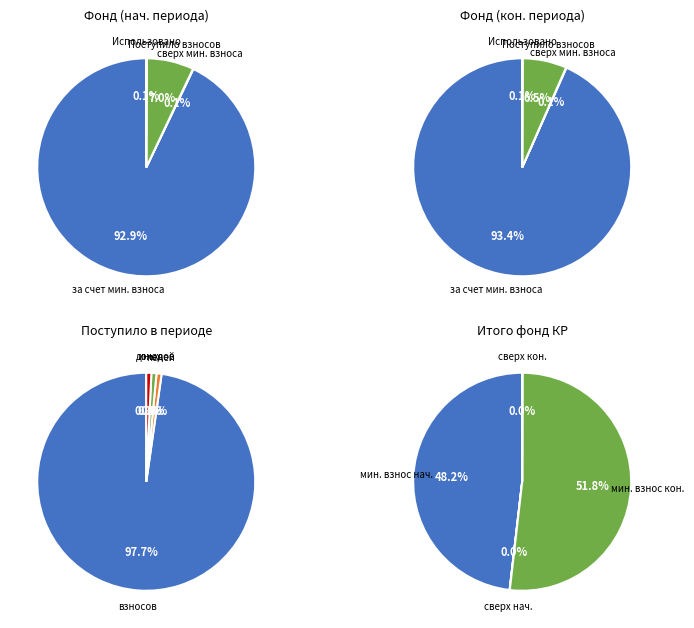

Do Остаток на начало периода and сверх минимального размера взноса together represent more than half of the pie?

No